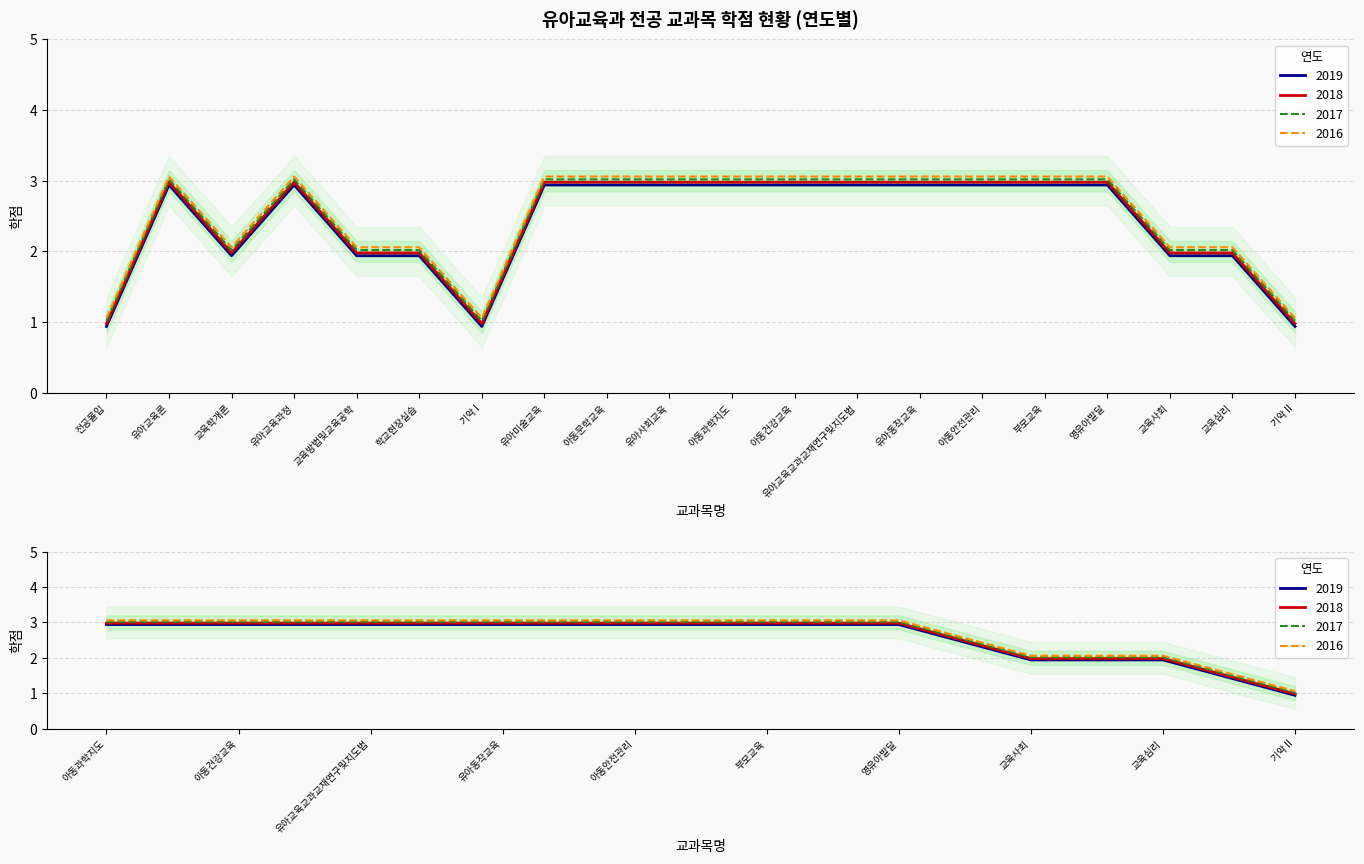

The value of 2019 at 유아교육론 is 1.4. True or false?

False